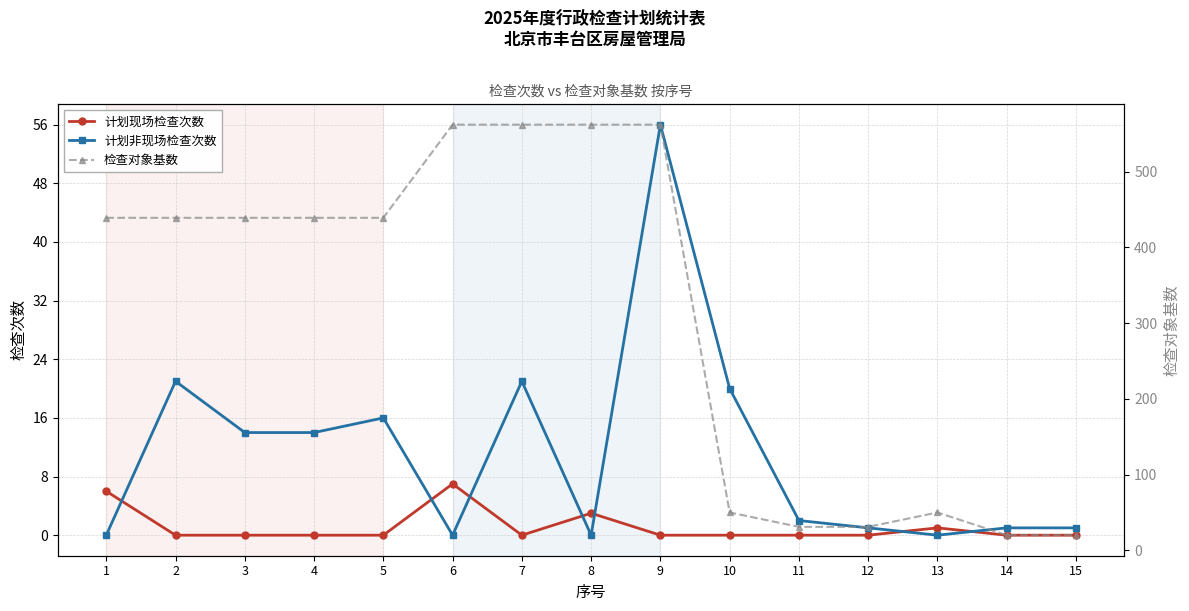

Reading left to right, extract all data points from this chart.

计划现场检查次数: 6	0	0	0	0	7	0	3	0	0	0	0	1	0	0
计划非现场检查次数: 0	21	14	14	16	0	21	0	56	20	2	1	0	1	1
检查对象基数: 439	439	439	439	439	562	562	562	562	50	31	31	50	20	20